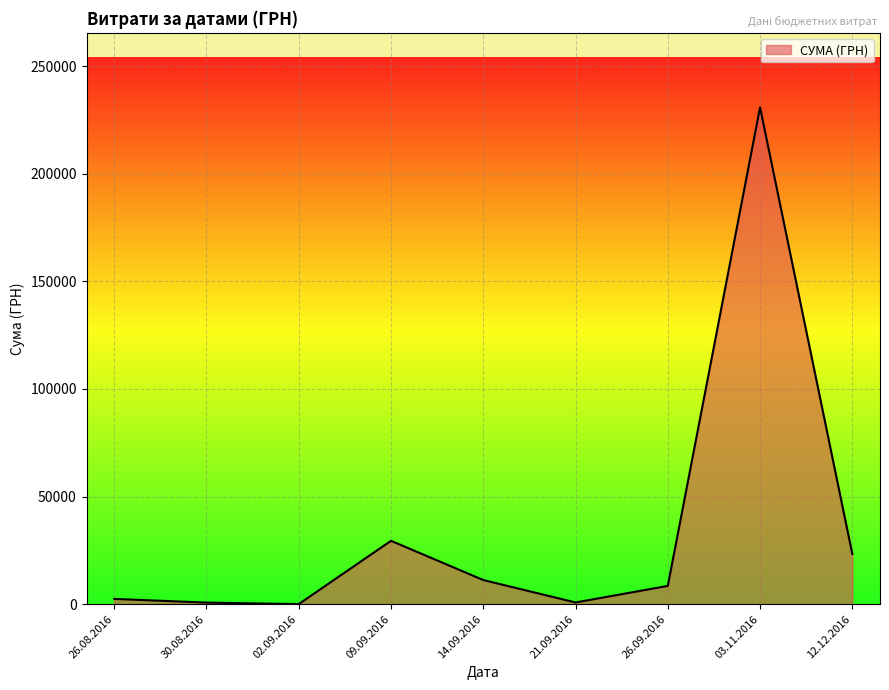

Is it true that the value at 14.09.2016 is 207.2?

False